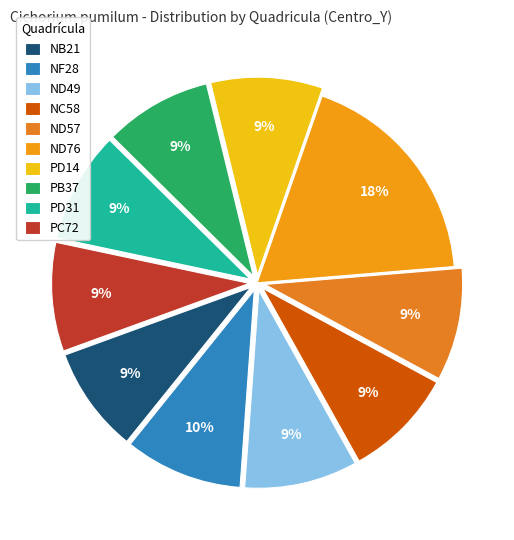

Between PB37 and ND76, which is larger?

ND76